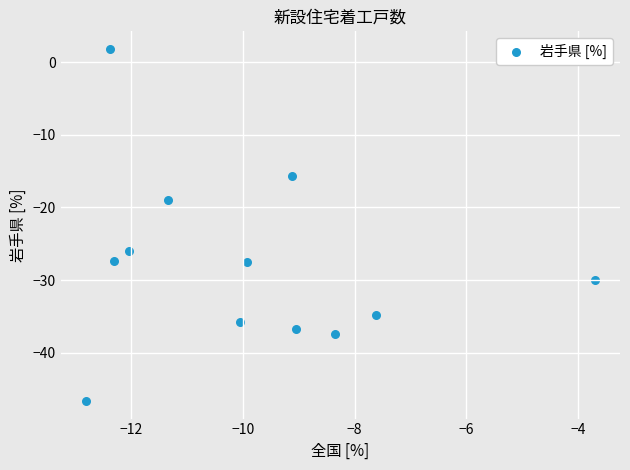

What Y value in the scatter plot is closest to -22?

-18.9